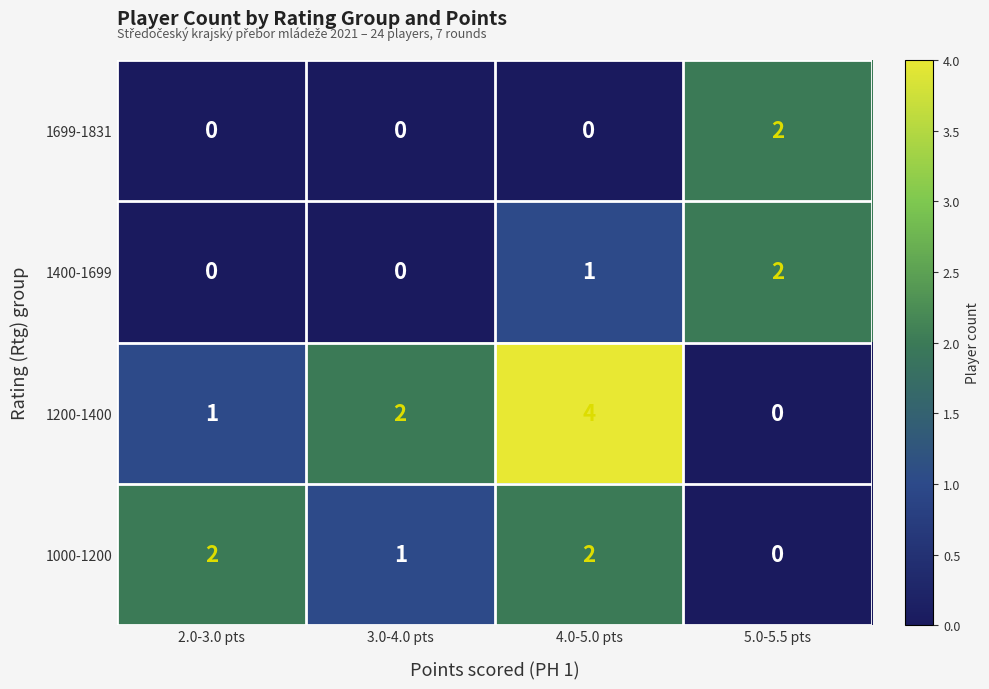

What is the spread (max minus min) of values at 2.0-3.0 pts?

2